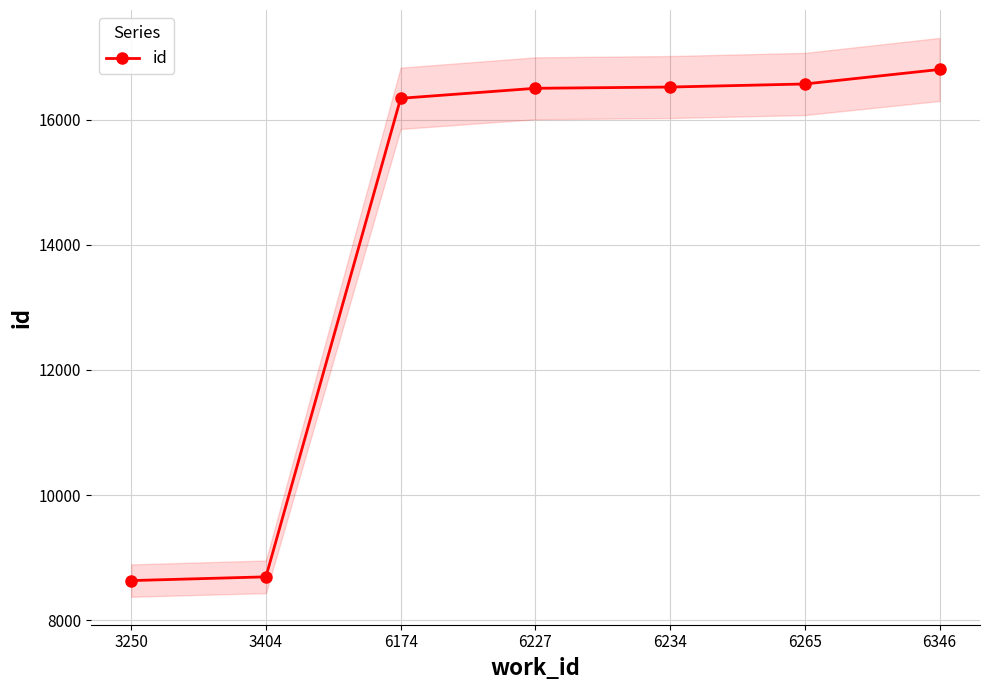

What is the value of the 2nd point from the left?

8692